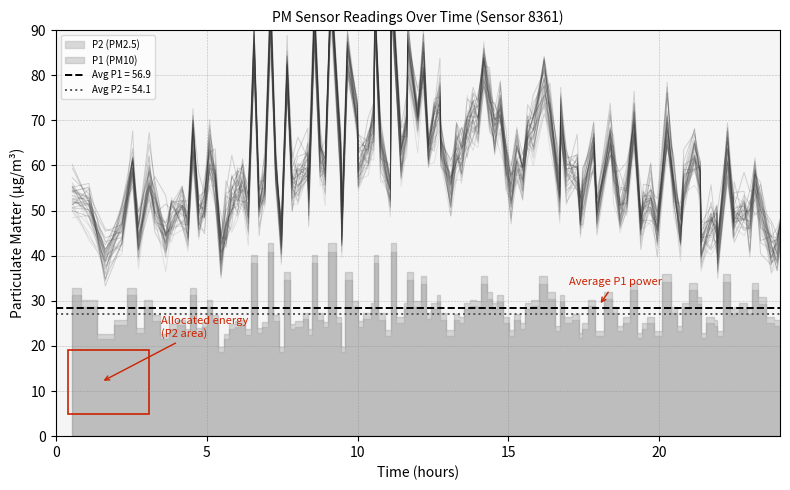

Is it true that P2 equals 51.6 at 23?

True